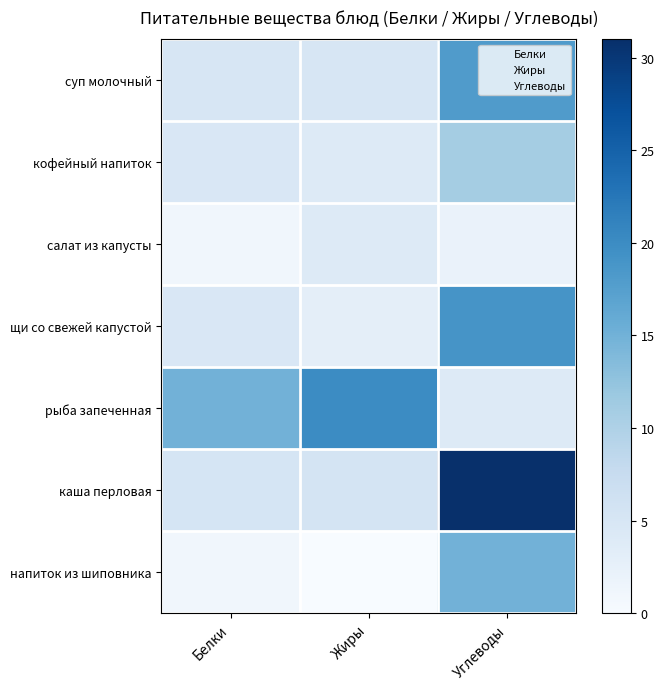

At which category is the sum across all series the highest?

Углеводы